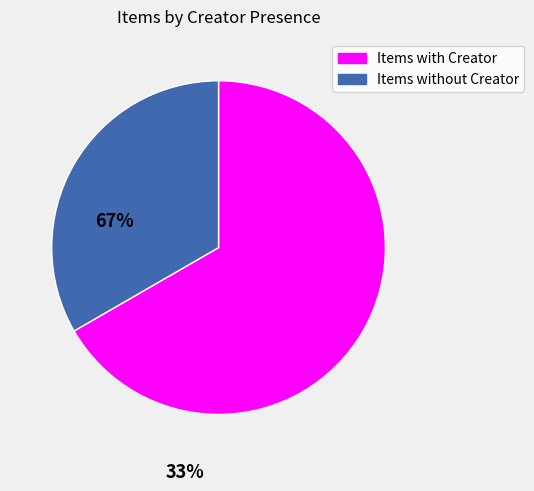

Is there a majority slice in this chart?

Yes